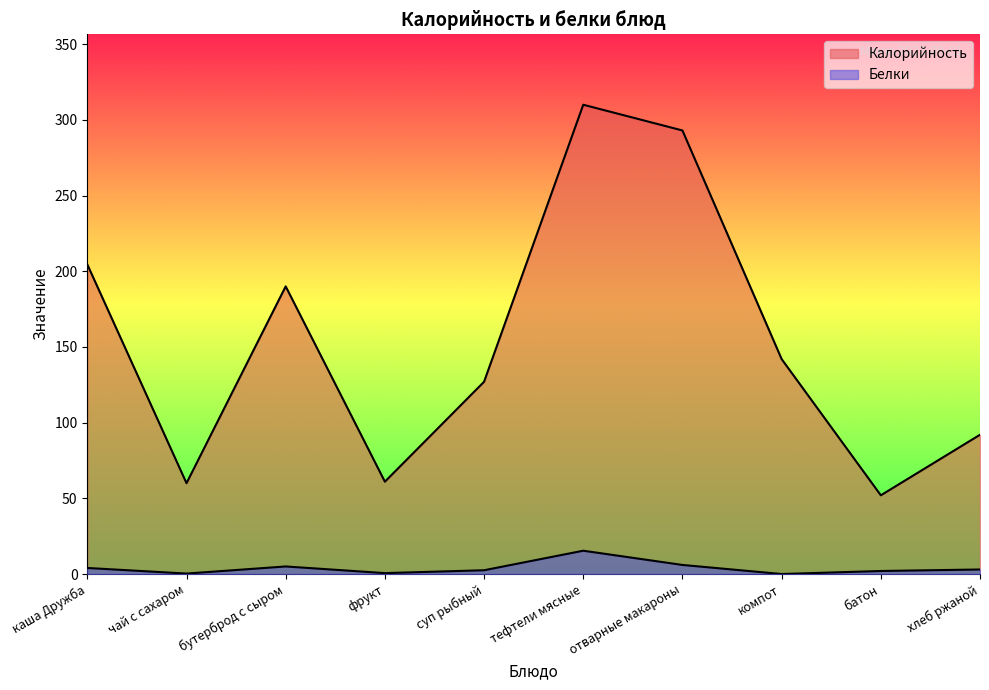

True or false: Белки and Калорийность cross at least once.

False